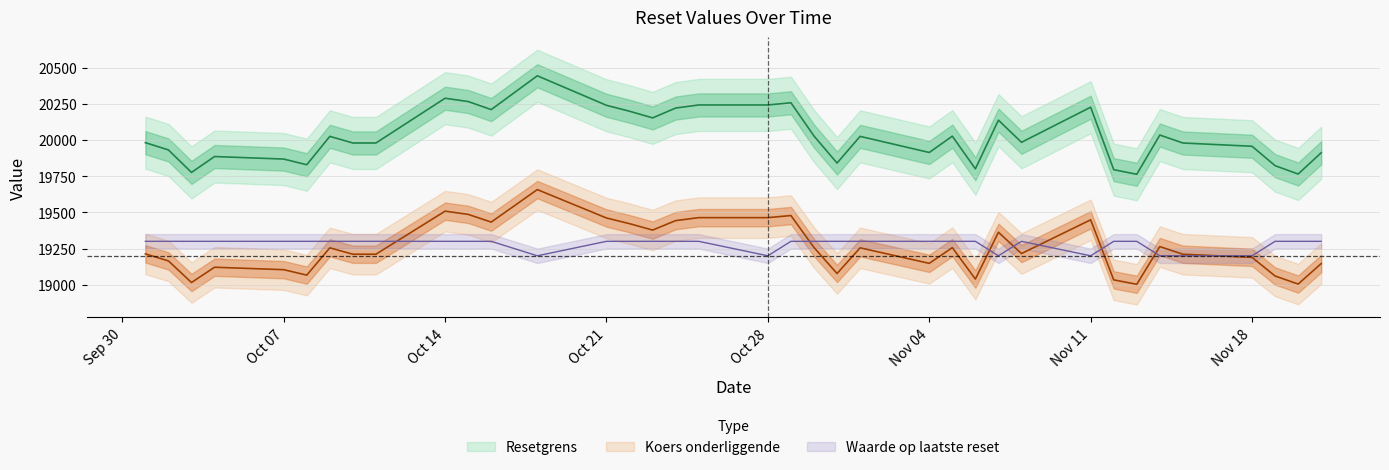

What is the difference between the Resetgrens values at 26 and 27?

23.0